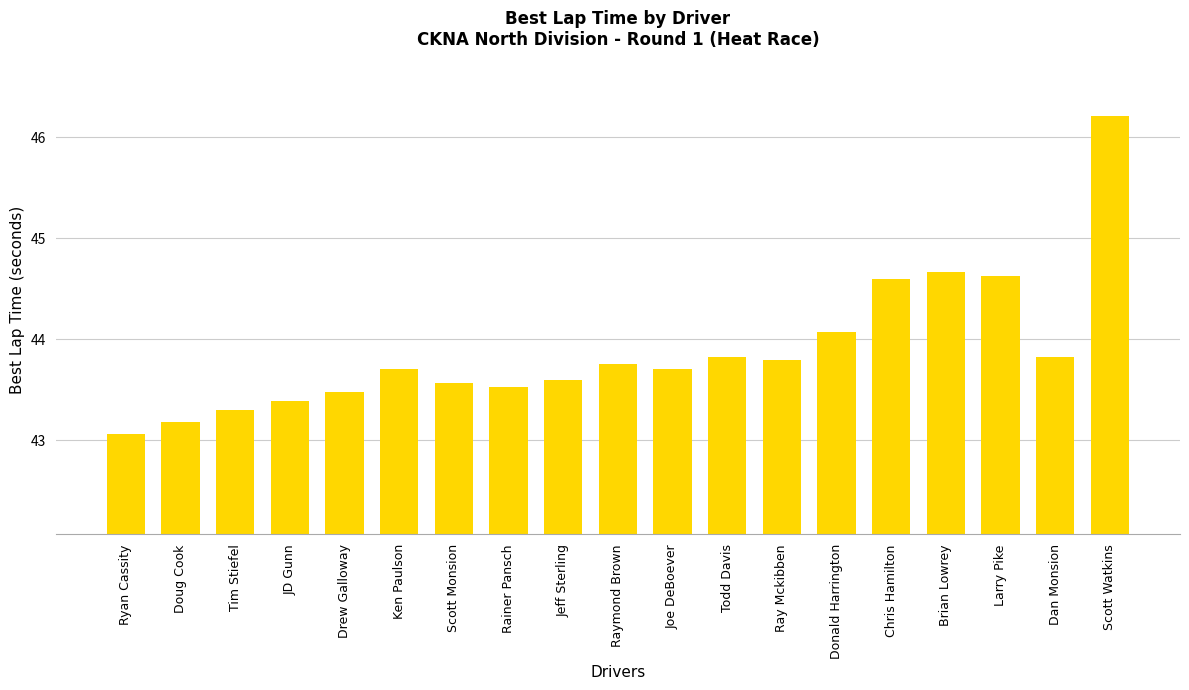

Reading left to right, list all the values displayed in this chart.

Ryan Cassity=43.1	Doug Cook=43.2	Tim Stiefel=43.3	JD Gunn=43.4	Drew Galloway=43.5	Ken Paulson=43.7	Scott Monsion=43.6	Rainer Pansch=43.5	Jeff Sterling=43.6	Raymond Brown=43.8	Joe DeBoever=43.7	Todd Davis=43.8	Ray Mckibben=43.8	Donald Harrington=44.1	Chris Hamilton=44.6	Brian Lowrey=44.7	Larry Pike=44.6	Dan Monsion=43.8	Scott Watkins=46.2